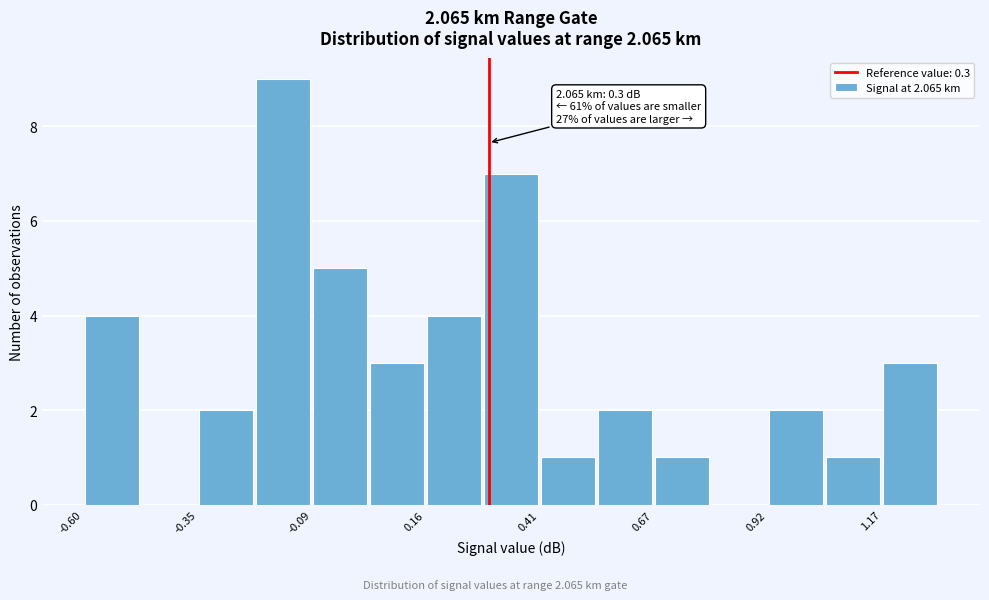

Around what value on the x-axis is the tallest bar? Give the approximate position of its centre, as read against the axis.

-0.15